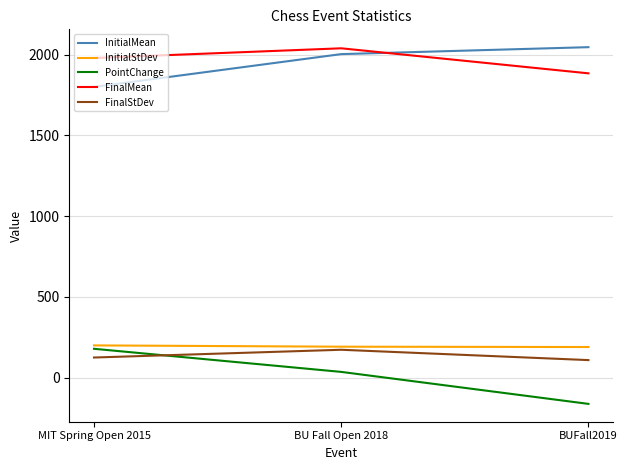

Which category has the lowest value across all series?

BUFall2019